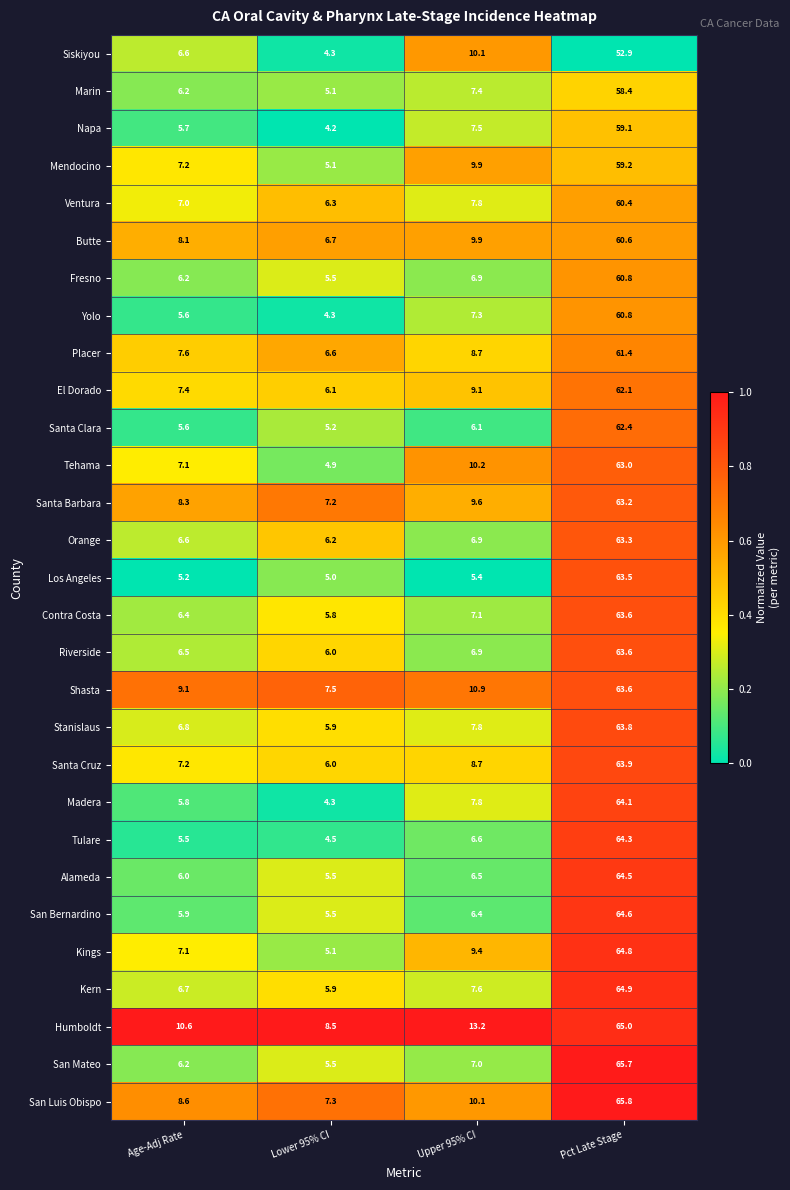

What value does the San Bernardino series have at Pct Late Stage?

64.6